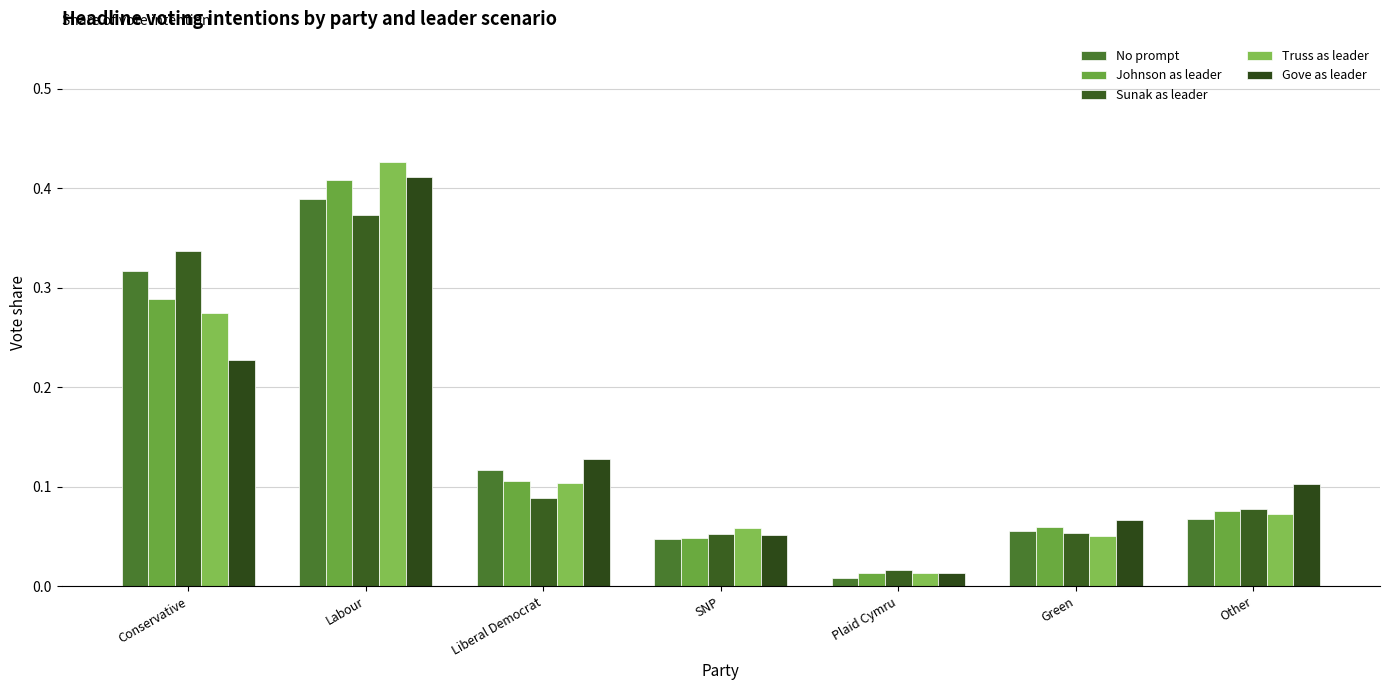

What are all the series names shown in the legend?

No prompt, Johnson as leader, Sunak as leader, Truss as leader, Gove as leader